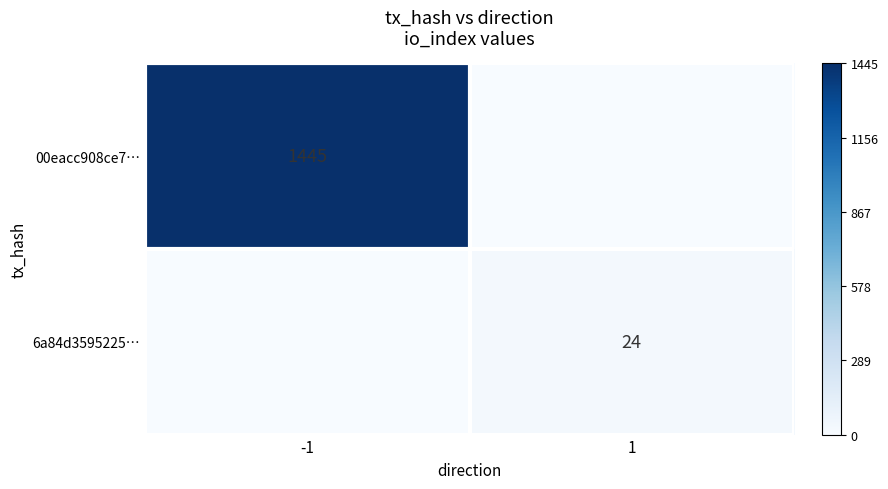

True or false: 00eacc908ce7… has a value of 1445 at -1.

True